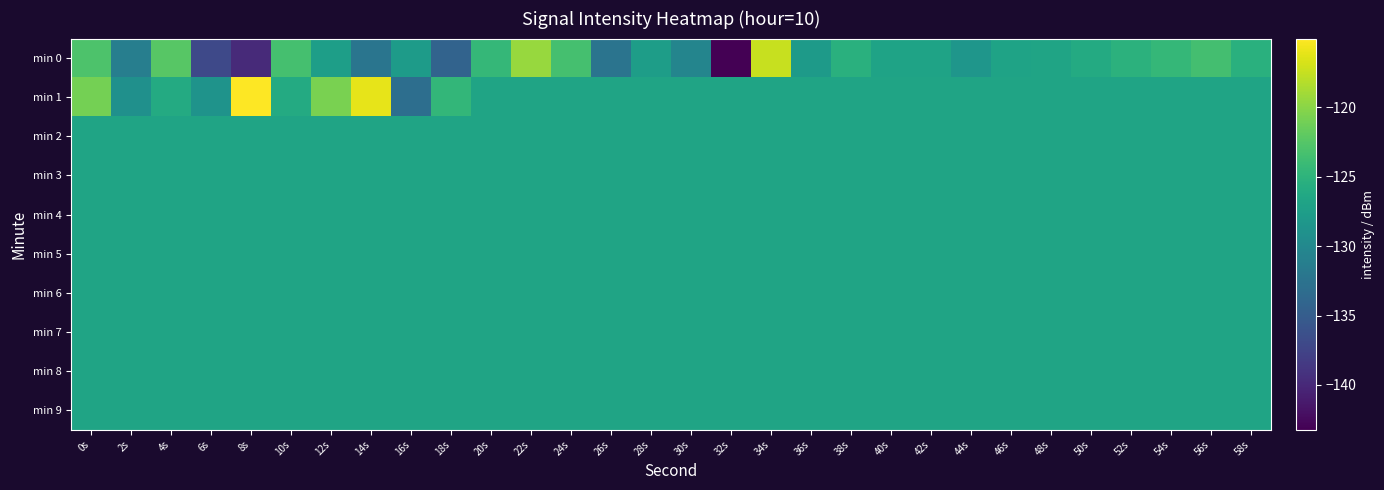

Reading right to left, what are all the values shown in this chart?

min 0: 58s=-125.3	56s=-123.5	54s=-124.5	52s=-125.1	50s=-126.0	48s=-126.8	46s=-126.9	44s=-128.4	42s=-126.8	40s=-126.9	38s=-125.3	36s=-127.9	34s=-117.4	32s=-143.2	30s=-130.5	28s=-127.6	26s=-132.4	24s=-123.4	22s=-119.4	20s=-124.4	18s=-134.3	16s=-127.8	14s=-132.3	12s=-127.4	10s=-123.4	8s=-139.8	6s=-137.0	4s=-122.4	2s=-131.2	0s=-123.0
min 1: 58s=-126.8	56s=-126.8	54s=-126.8	52s=-126.8	50s=-126.8	48s=-126.8	46s=-126.8	44s=-126.8	42s=-126.8	40s=-126.8	38s=-126.8	36s=-126.8	34s=-126.8	32s=-126.8	30s=-126.8	28s=-126.8	26s=-126.8	24s=-126.8	22s=-126.8	20s=-126.8	18s=-124.6	16s=-133.0	14s=-116.1	12s=-120.7	10s=-126.0	8s=-115.1	6s=-128.7	4s=-126.0	2s=-129.1	0s=-121.0
min 2: 58s=-126.8	56s=-126.8	54s=-126.8	52s=-126.8	50s=-126.8	48s=-126.8	46s=-126.8	44s=-126.8	42s=-126.8	40s=-126.8	38s=-126.8	36s=-126.8	34s=-126.8	32s=-126.8	30s=-126.8	28s=-126.8	26s=-126.8	24s=-126.8	22s=-126.8	20s=-126.8	18s=-126.8	16s=-126.8	14s=-126.8	12s=-126.8	10s=-126.8	8s=-126.8	6s=-126.8	4s=-126.8	2s=-126.8	0s=-126.8
min 3: 58s=-126.8	56s=-126.8	54s=-126.8	52s=-126.8	50s=-126.8	48s=-126.8	46s=-126.8	44s=-126.8	42s=-126.8	40s=-126.8	38s=-126.8	36s=-126.8	34s=-126.8	32s=-126.8	30s=-126.8	28s=-126.8	26s=-126.8	24s=-126.8	22s=-126.8	20s=-126.8	18s=-126.8	16s=-126.8	14s=-126.8	12s=-126.8	10s=-126.8	8s=-126.8	6s=-126.8	4s=-126.8	2s=-126.8	0s=-126.8
min 4: 58s=-126.8	56s=-126.8	54s=-126.8	52s=-126.8	50s=-126.8	48s=-126.8	46s=-126.8	44s=-126.8	42s=-126.8	40s=-126.8	38s=-126.8	36s=-126.8	34s=-126.8	32s=-126.8	30s=-126.8	28s=-126.8	26s=-126.8	24s=-126.8	22s=-126.8	20s=-126.8	18s=-126.8	16s=-126.8	14s=-126.8	12s=-126.8	10s=-126.8	8s=-126.8	6s=-126.8	4s=-126.8	2s=-126.8	0s=-126.8
min 5: 58s=-126.8	56s=-126.8	54s=-126.8	52s=-126.8	50s=-126.8	48s=-126.8	46s=-126.8	44s=-126.8	42s=-126.8	40s=-126.8	38s=-126.8	36s=-126.8	34s=-126.8	32s=-126.8	30s=-126.8	28s=-126.8	26s=-126.8	24s=-126.8	22s=-126.8	20s=-126.8	18s=-126.8	16s=-126.8	14s=-126.8	12s=-126.8	10s=-126.8	8s=-126.8	6s=-126.8	4s=-126.8	2s=-126.8	0s=-126.8
min 6: 58s=-126.8	56s=-126.8	54s=-126.8	52s=-126.8	50s=-126.8	48s=-126.8	46s=-126.8	44s=-126.8	42s=-126.8	40s=-126.8	38s=-126.8	36s=-126.8	34s=-126.8	32s=-126.8	30s=-126.8	28s=-126.8	26s=-126.8	24s=-126.8	22s=-126.8	20s=-126.8	18s=-126.8	16s=-126.8	14s=-126.8	12s=-126.8	10s=-126.8	8s=-126.8	6s=-126.8	4s=-126.8	2s=-126.8	0s=-126.8
min 7: 58s=-126.8	56s=-126.8	54s=-126.8	52s=-126.8	50s=-126.8	48s=-126.8	46s=-126.8	44s=-126.8	42s=-126.8	40s=-126.8	38s=-126.8	36s=-126.8	34s=-126.8	32s=-126.8	30s=-126.8	28s=-126.8	26s=-126.8	24s=-126.8	22s=-126.8	20s=-126.8	18s=-126.8	16s=-126.8	14s=-126.8	12s=-126.8	10s=-126.8	8s=-126.8	6s=-126.8	4s=-126.8	2s=-126.8	0s=-126.8
min 8: 58s=-126.8	56s=-126.8	54s=-126.8	52s=-126.8	50s=-126.8	48s=-126.8	46s=-126.8	44s=-126.8	42s=-126.8	40s=-126.8	38s=-126.8	36s=-126.8	34s=-126.8	32s=-126.8	30s=-126.8	28s=-126.8	26s=-126.8	24s=-126.8	22s=-126.8	20s=-126.8	18s=-126.8	16s=-126.8	14s=-126.8	12s=-126.8	10s=-126.8	8s=-126.8	6s=-126.8	4s=-126.8	2s=-126.8	0s=-126.8
min 9: 58s=-126.8	56s=-126.8	54s=-126.8	52s=-126.8	50s=-126.8	48s=-126.8	46s=-126.8	44s=-126.8	42s=-126.8	40s=-126.8	38s=-126.8	36s=-126.8	34s=-126.8	32s=-126.8	30s=-126.8	28s=-126.8	26s=-126.8	24s=-126.8	22s=-126.8	20s=-126.8	18s=-126.8	16s=-126.8	14s=-126.8	12s=-126.8	10s=-126.8	8s=-126.8	6s=-126.8	4s=-126.8	2s=-126.8	0s=-126.8